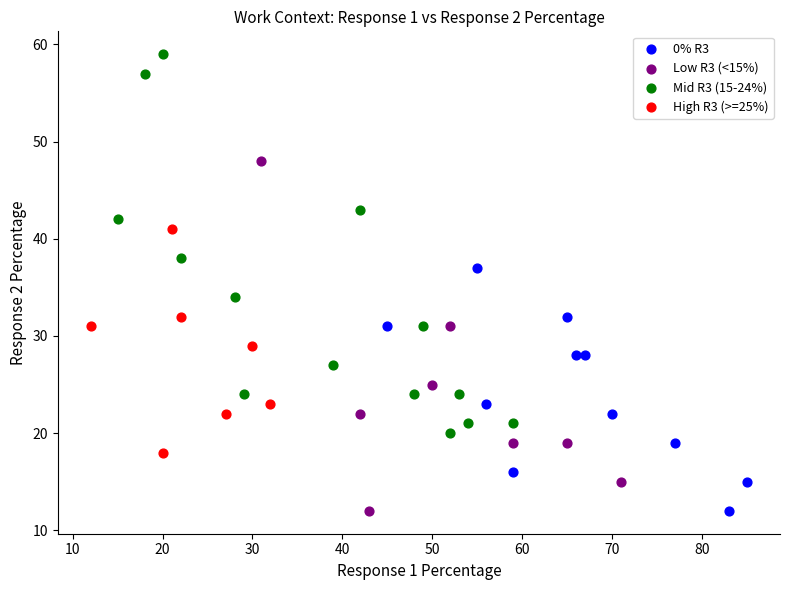

Which series contains the highest Y value?

Mid R3 (15-24%)